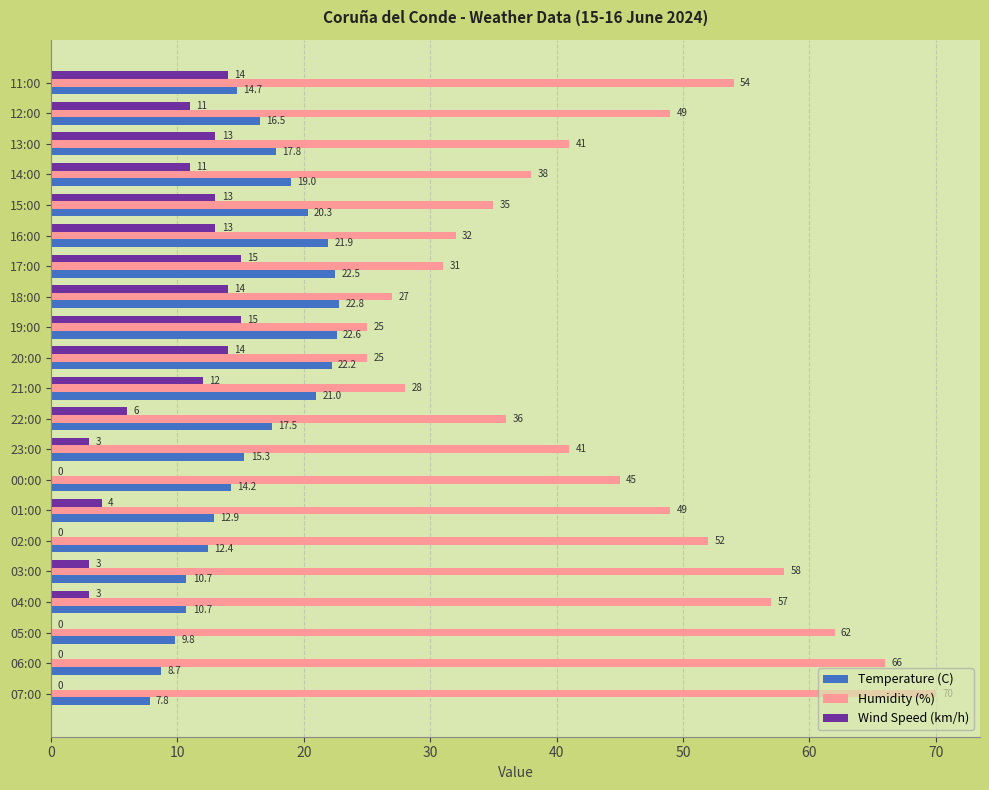

What are all the series names shown in the legend?

Temperature (C), Humidity (%), Wind Speed (km/h)